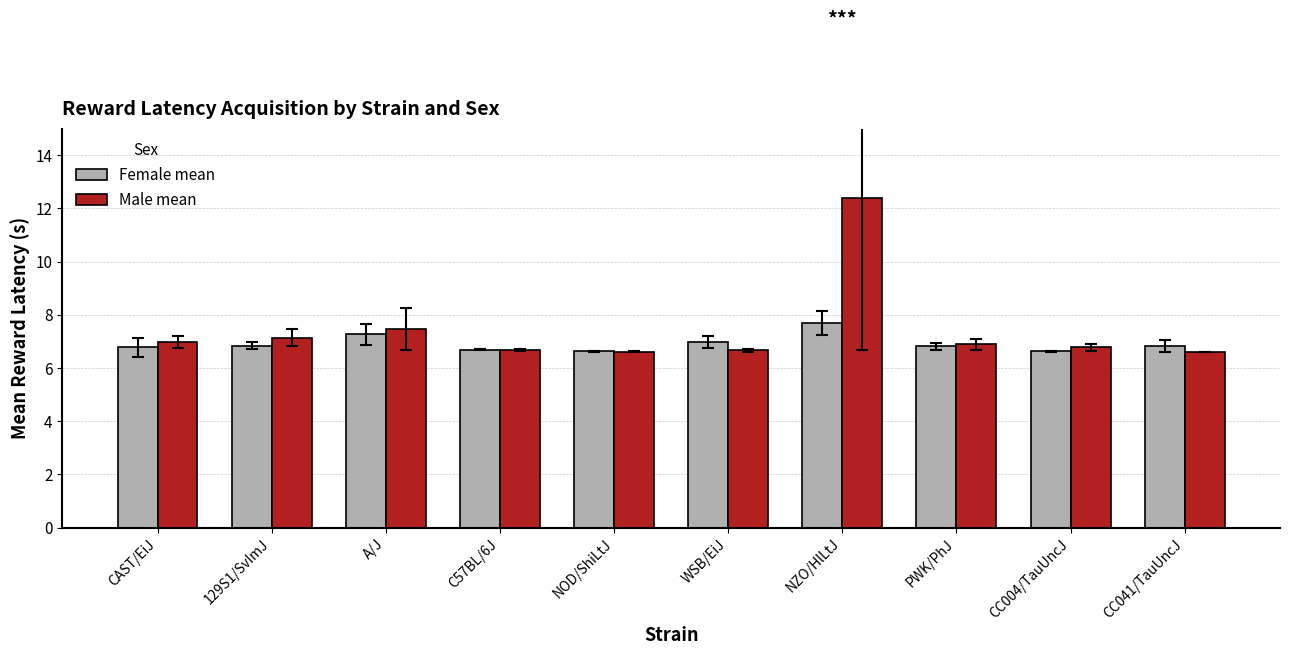

At NZO/HlLtJ, list the series in order from largest to smallest.

Male mean, Female mean